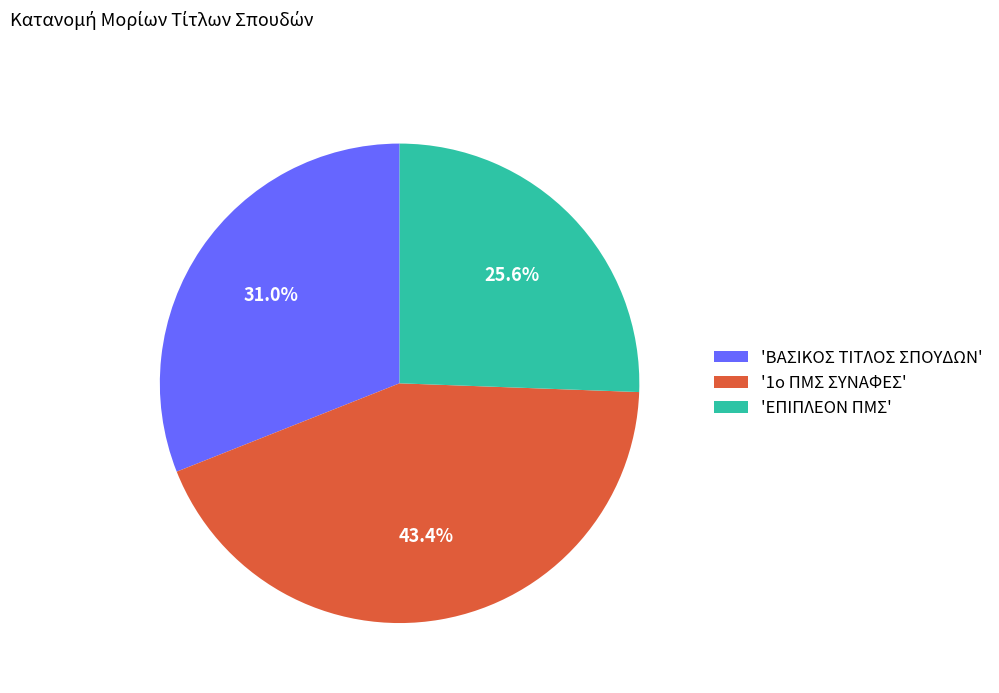

Is there any slice that represents more than half of the pie?

No